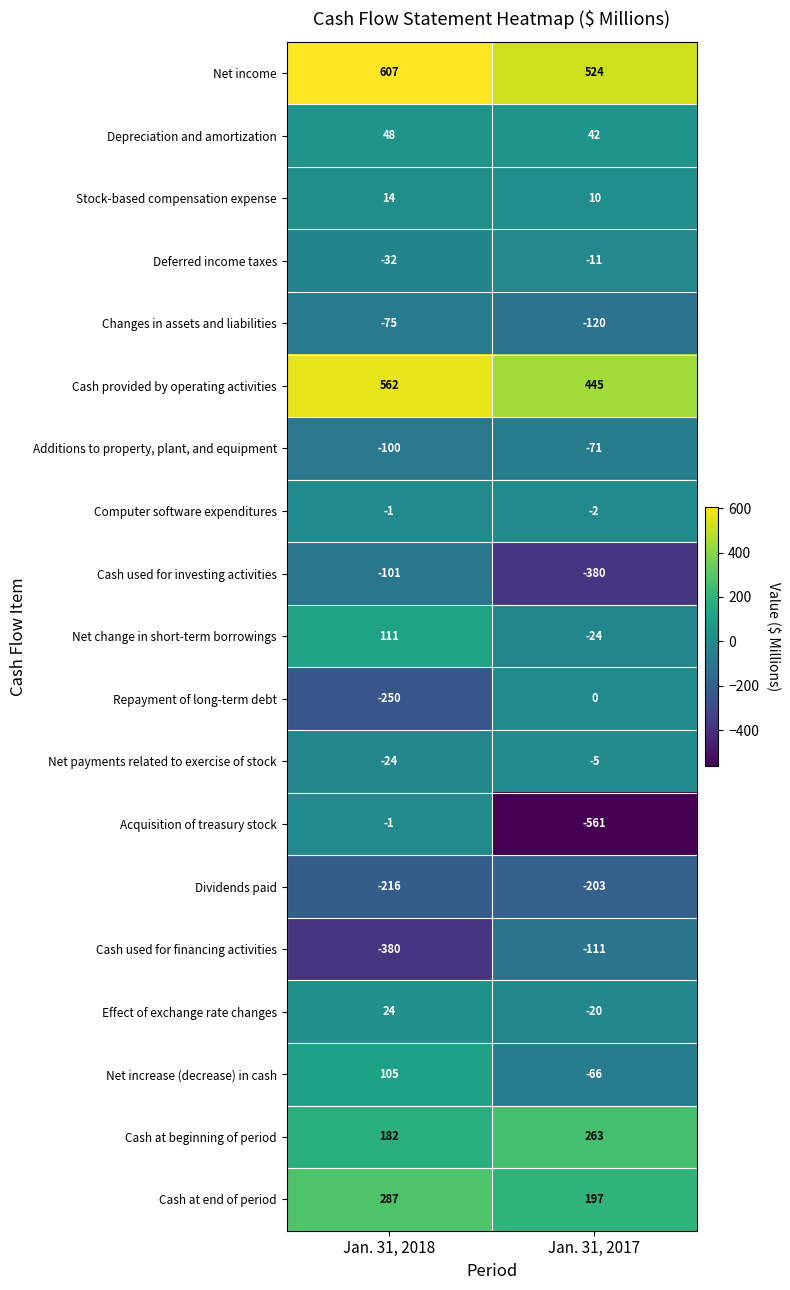

What is the total value across all series at Jan. 31, 2018?

760